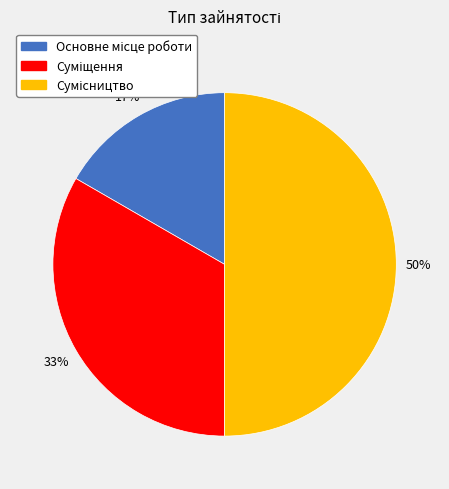

To the nearest percent, what is the average slice percentage?

33%